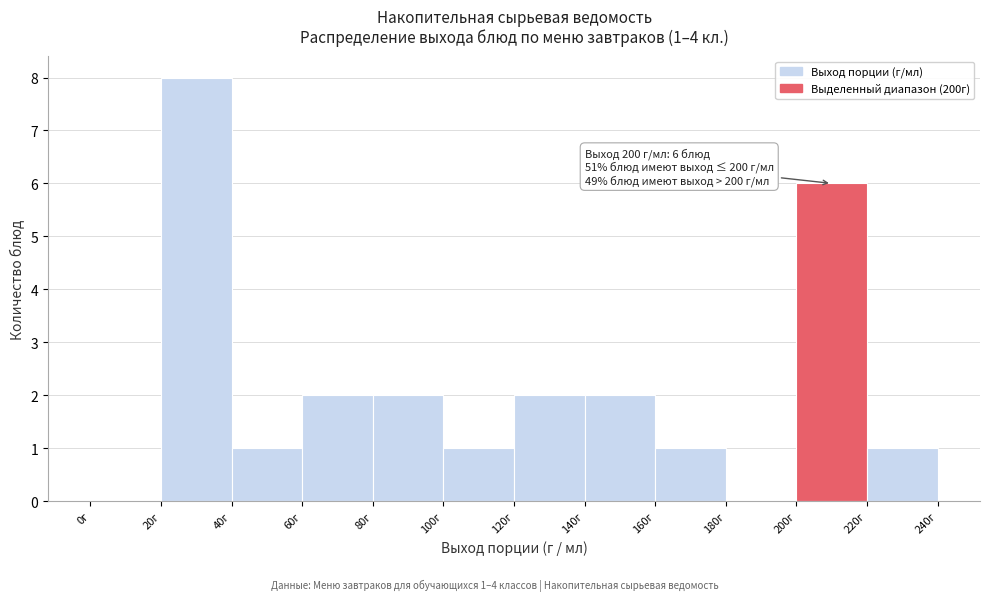

Over which range of the x-axis is the bar tallest?

20 to 40